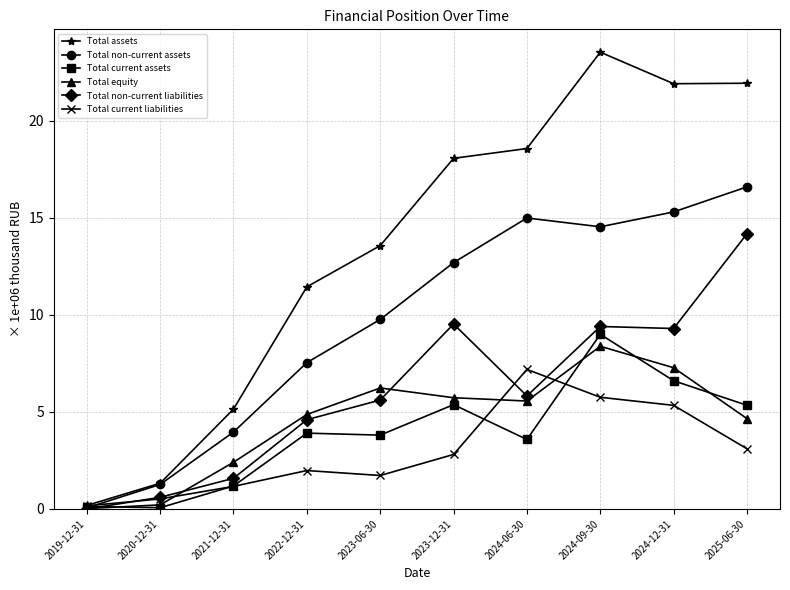

Which series changed the most between 2020-12-31 and 2024-12-31?

Total assets